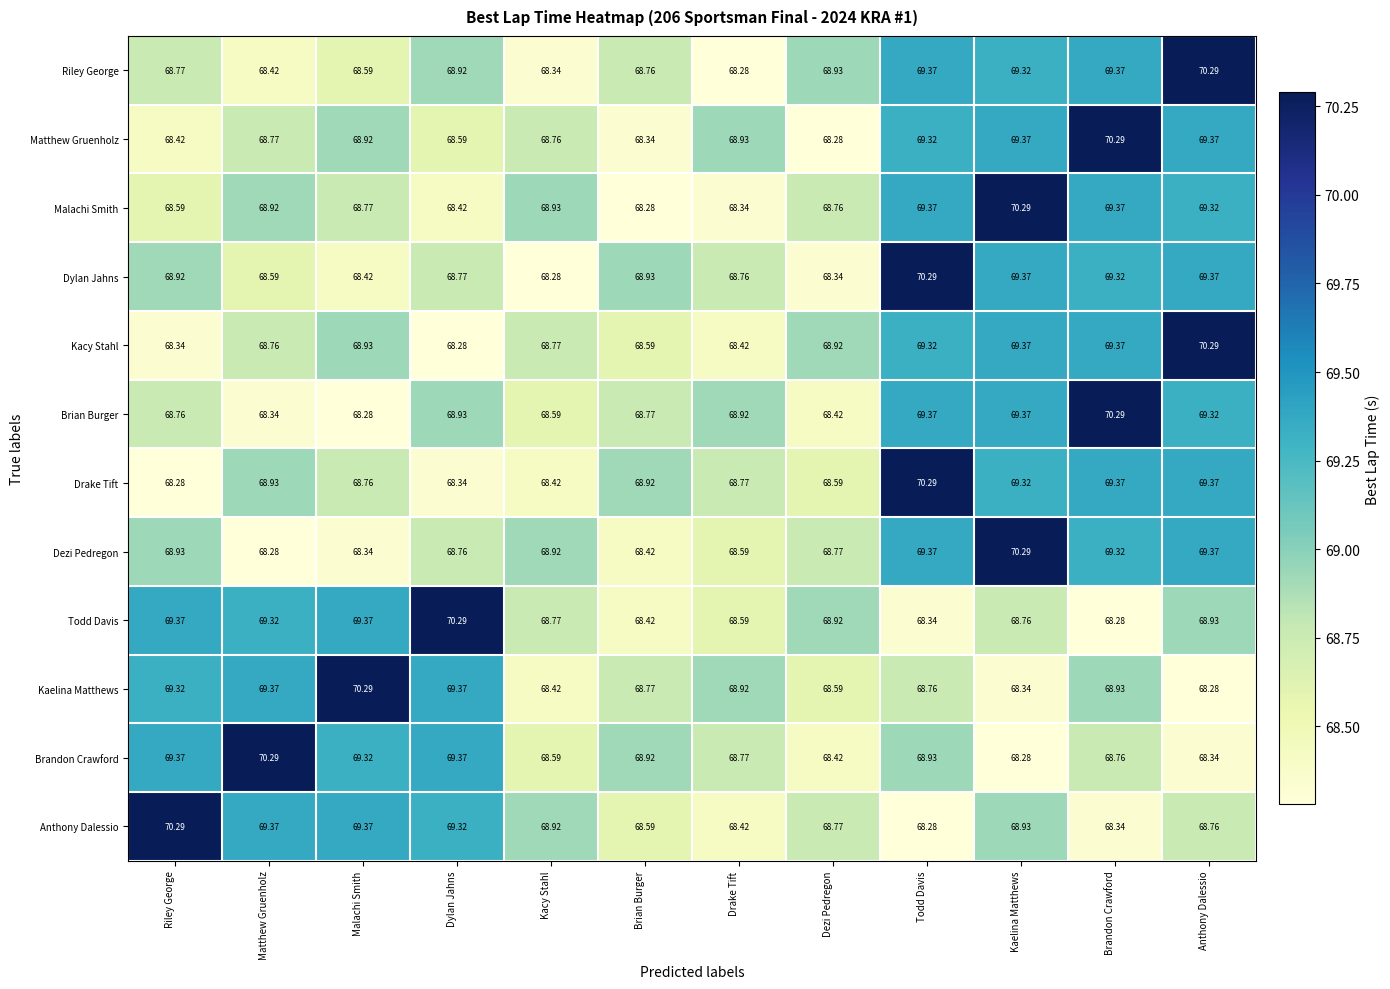

What is the maximum value shown in the chart?

70.3